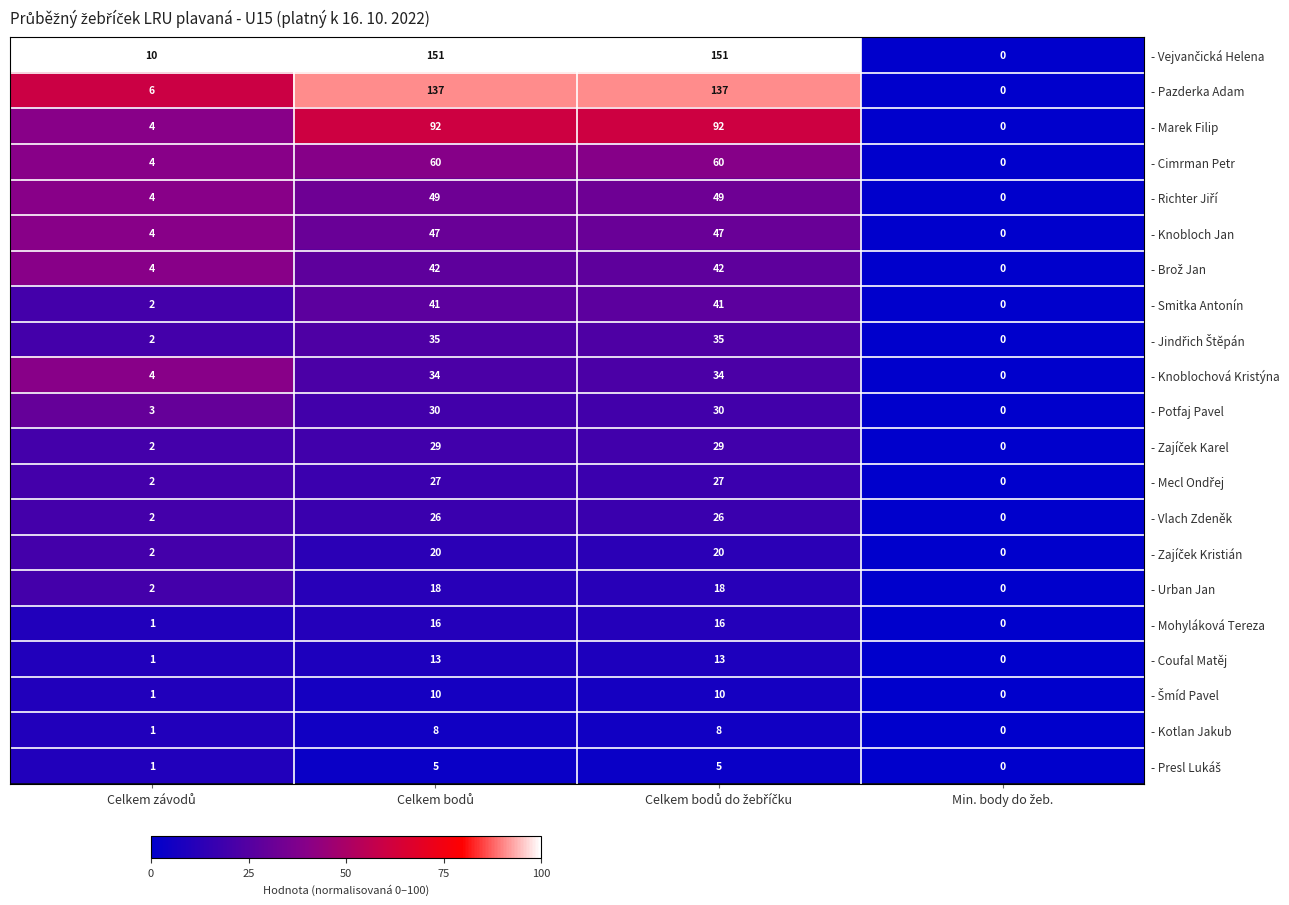

What is the sum of all - Knoblochová Kristýna values?

72